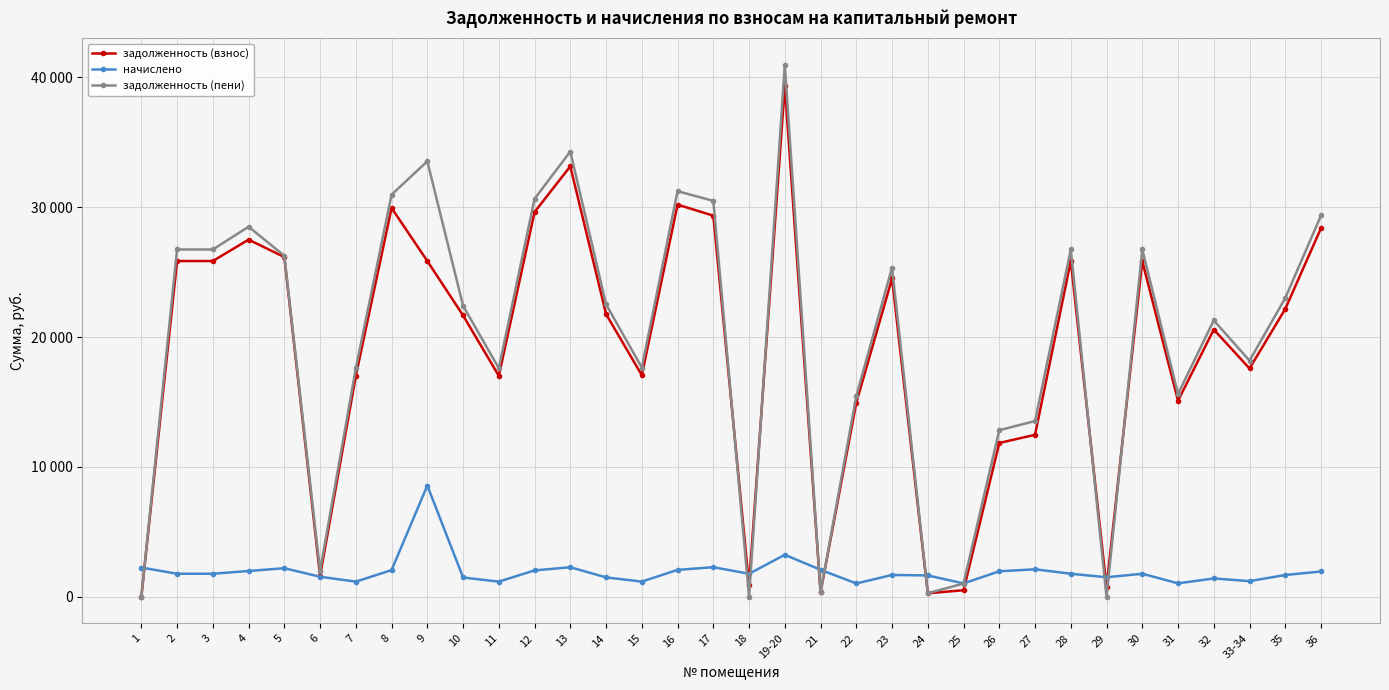

In начислено, how many points are higher than both neighbors (excluding endpoints)?

9